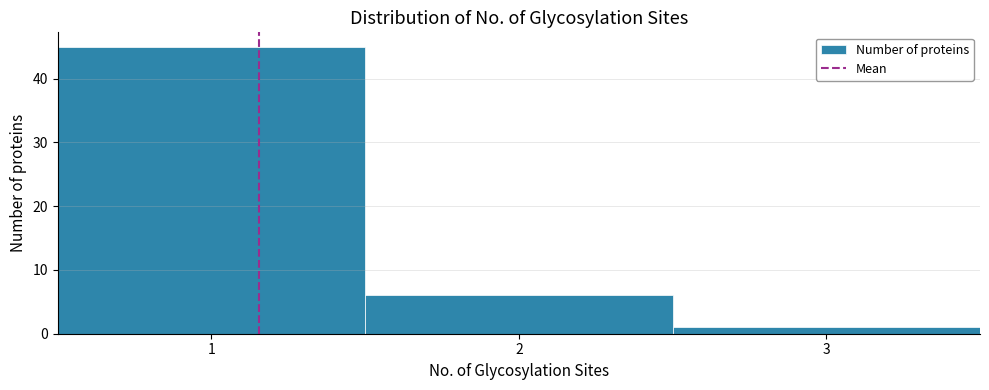

Reading left to right, transcribe this chart: for each bar, give the range it covers on the x-axis and its height. The values are not printed on the chart, so give them approximately, as read against the axis.

0.5 to 1.5: 45
1.5 to 2.5: 6
2.5 to 3.5: 1